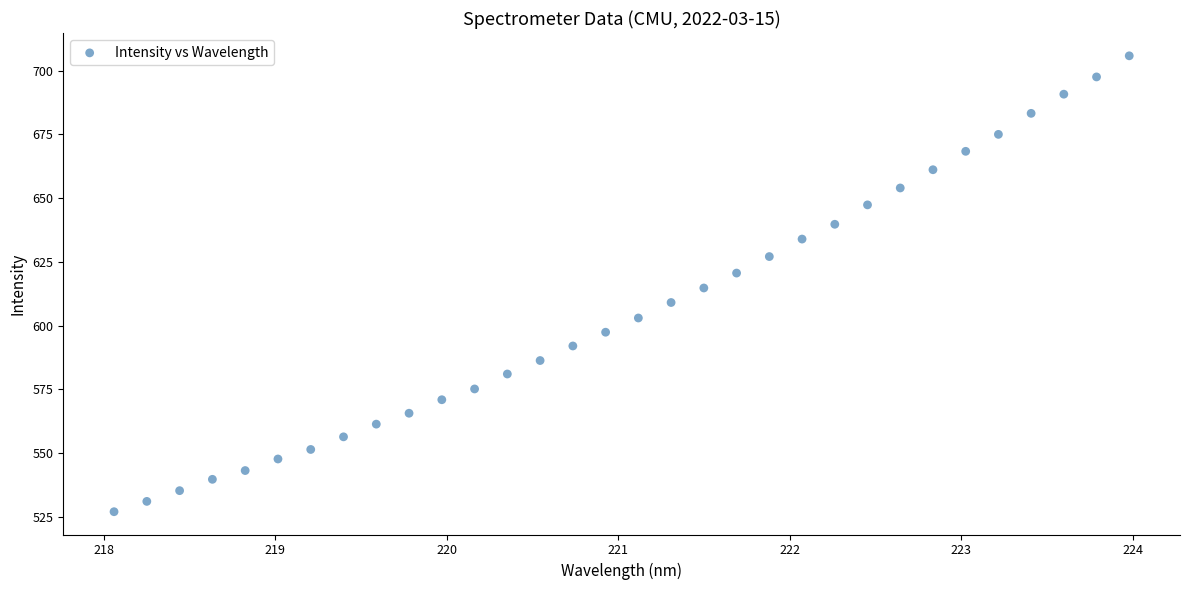

What is the range of X values (max minus min)?

5.9